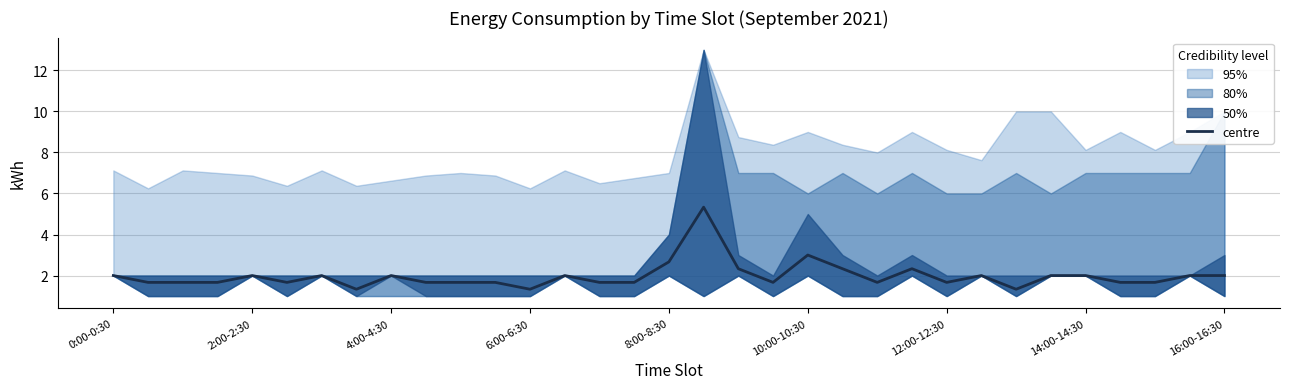

What position from the right is 27?

6